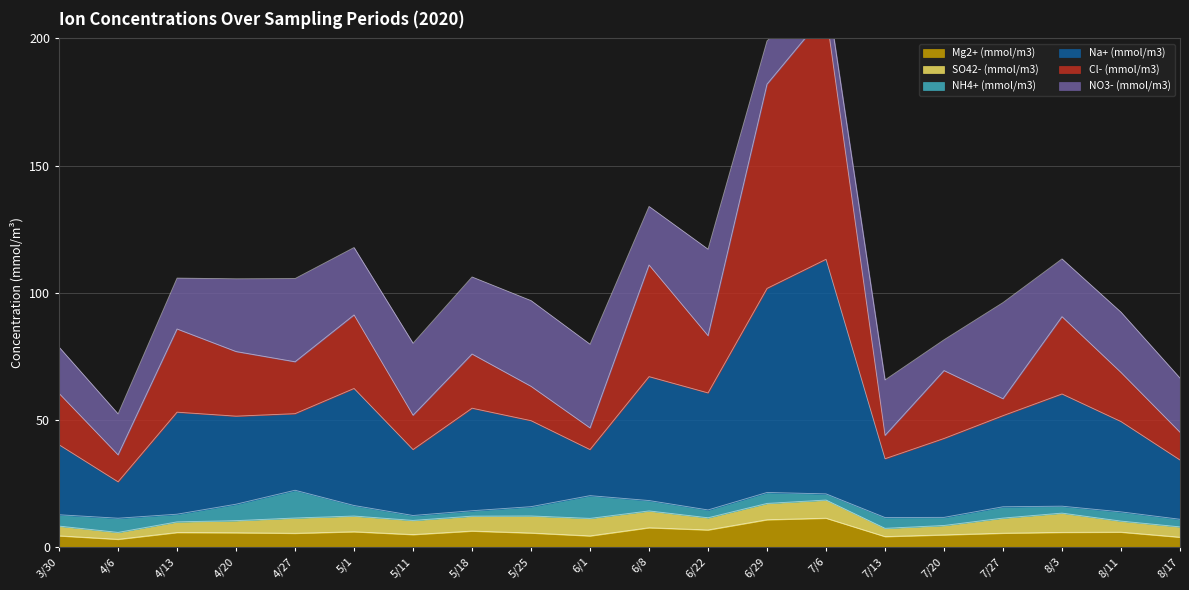

True or false: Mg2+ (mmol/m3) has a value of 3.9 at 8/17.

True